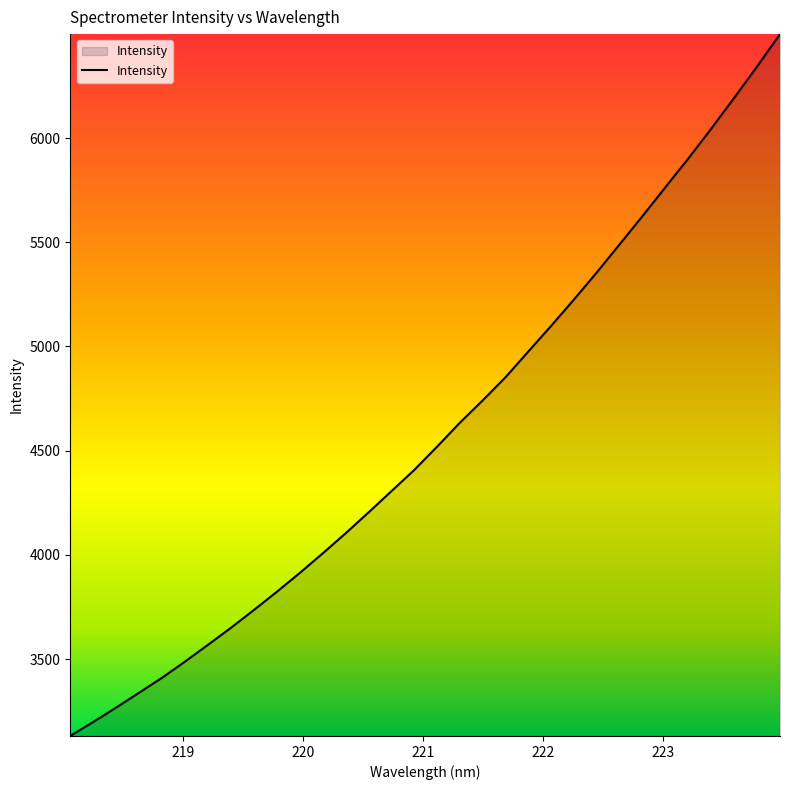

What is the greatest value displayed?

6498.7